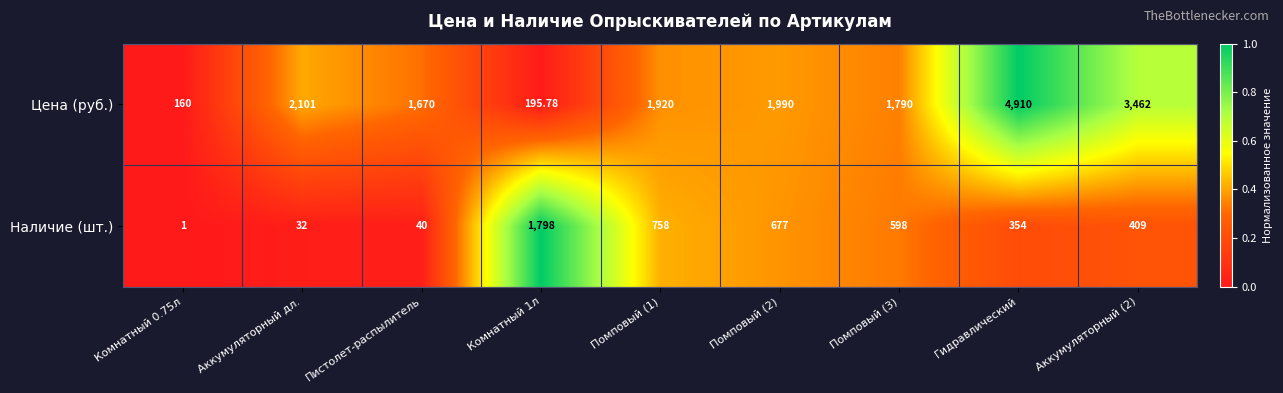

Between Комнатный 0.75л and Помповый (3), which series saw the biggest shift?

Цена (руб.)